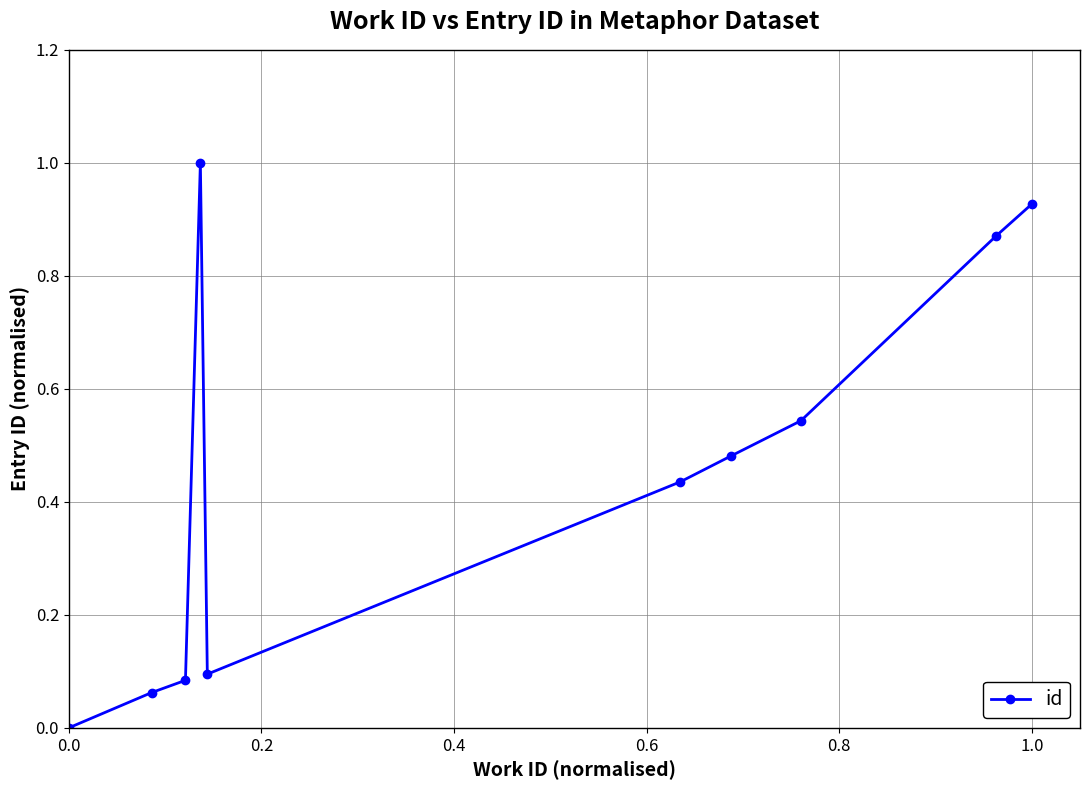

What is the maximum value shown in the chart?

1.0